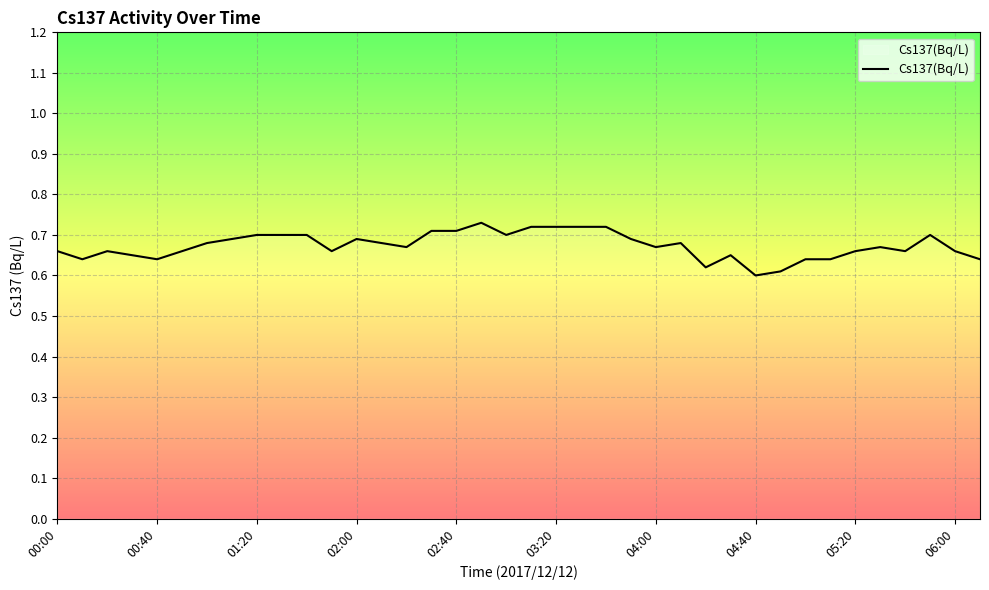

How many values are between 0 and 1?

38